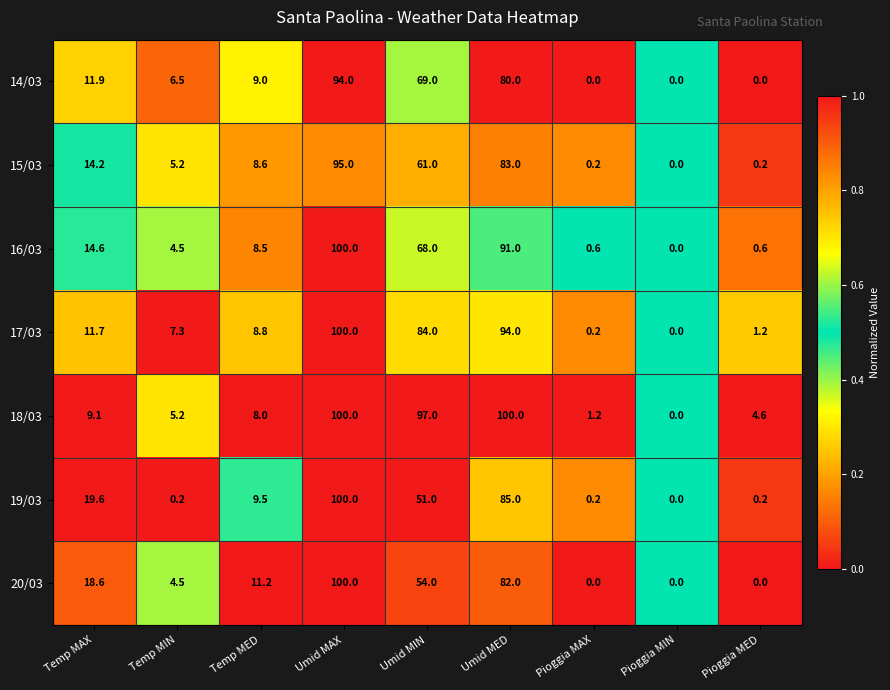

At which label does 20/03 first exceed 11?

Temp MAX